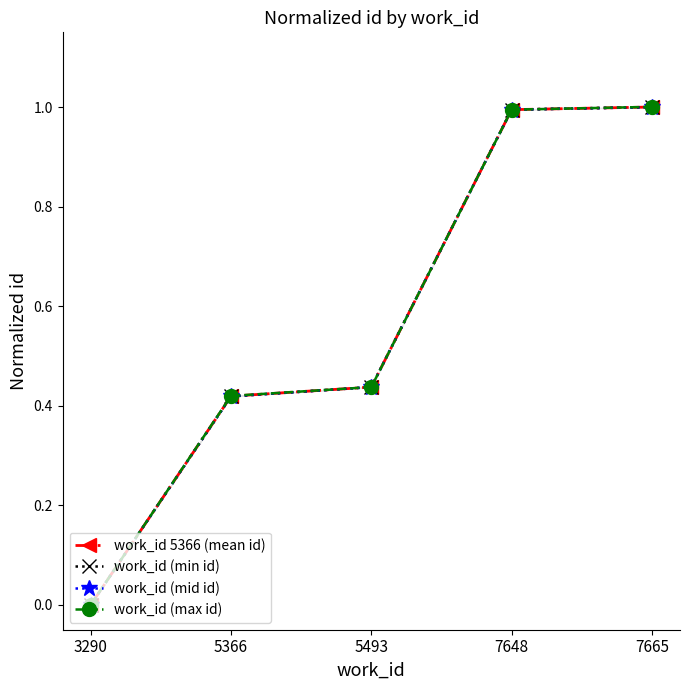

List the labels in order of work_id 5366 (mean id) value, smallest first.

3290, 5366, 5493, 7648, 7665